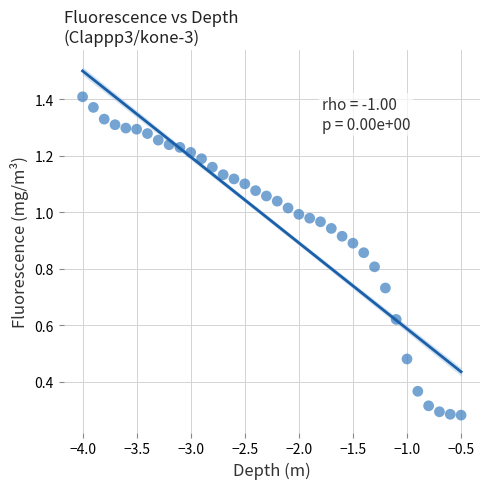

What is the range of X values (max minus min)?

3.5